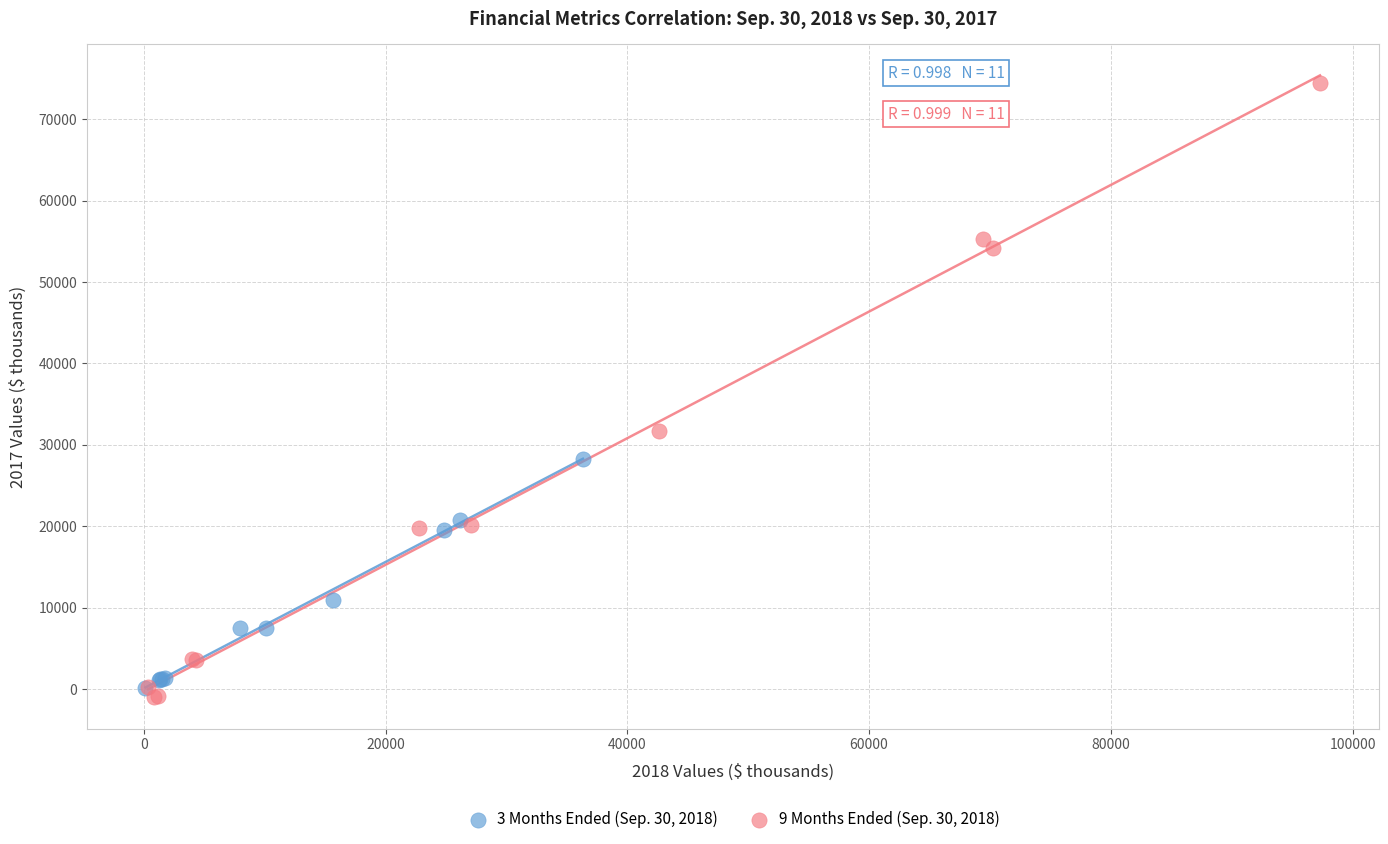

Which series has the widest spread of Y values?

9 Months Ended (Sep. 30, 2018)